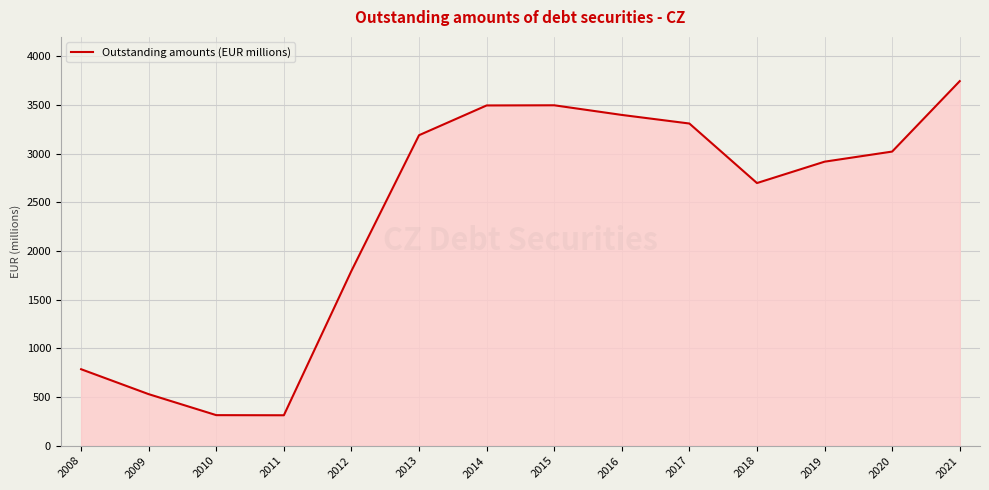

Which label corresponds to the largest value in the chart?

2021